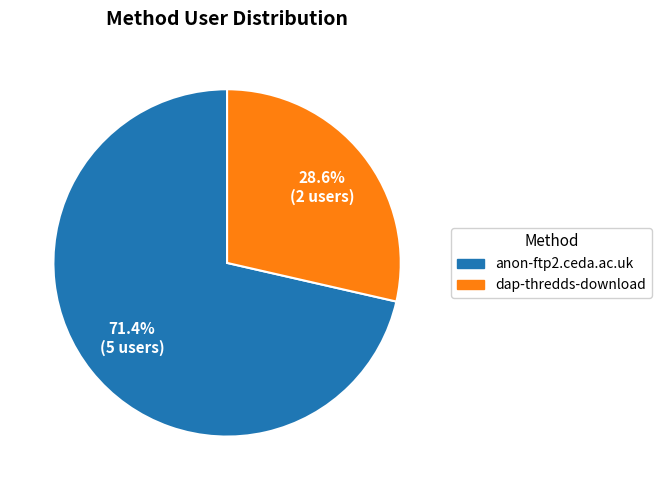

How many slices are in this pie chart?

2